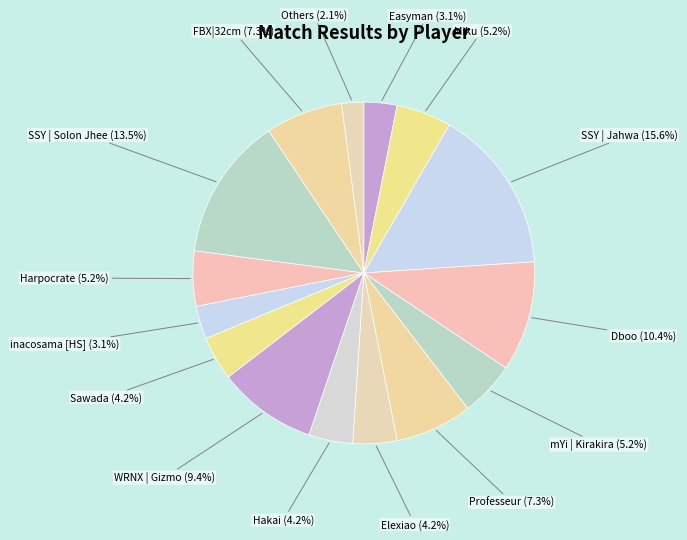

How many slices are in this pie chart?

15